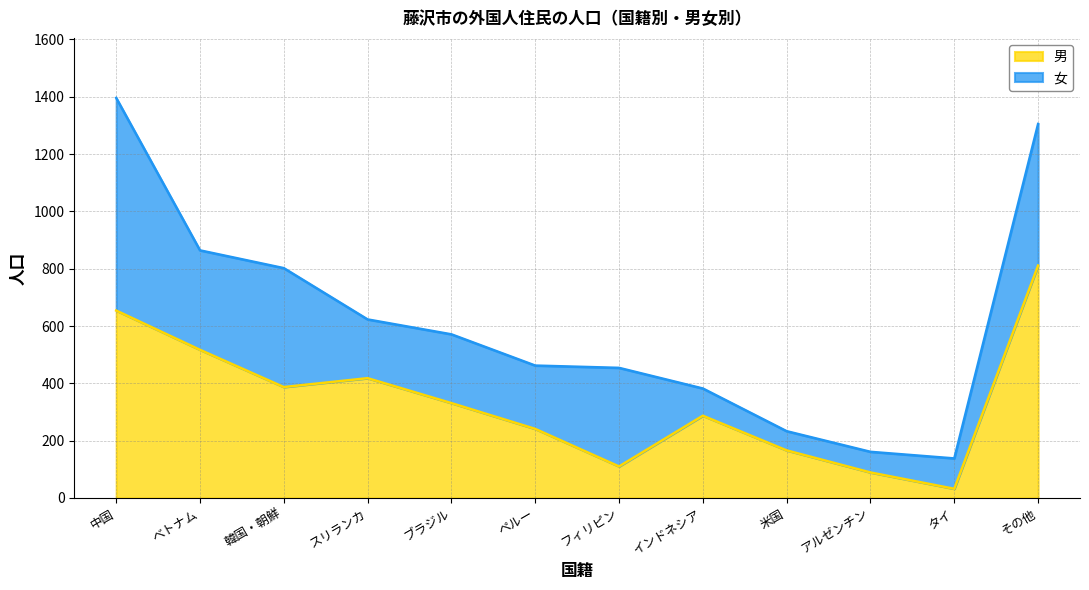

What is the label of the 1st point from the right?

その他